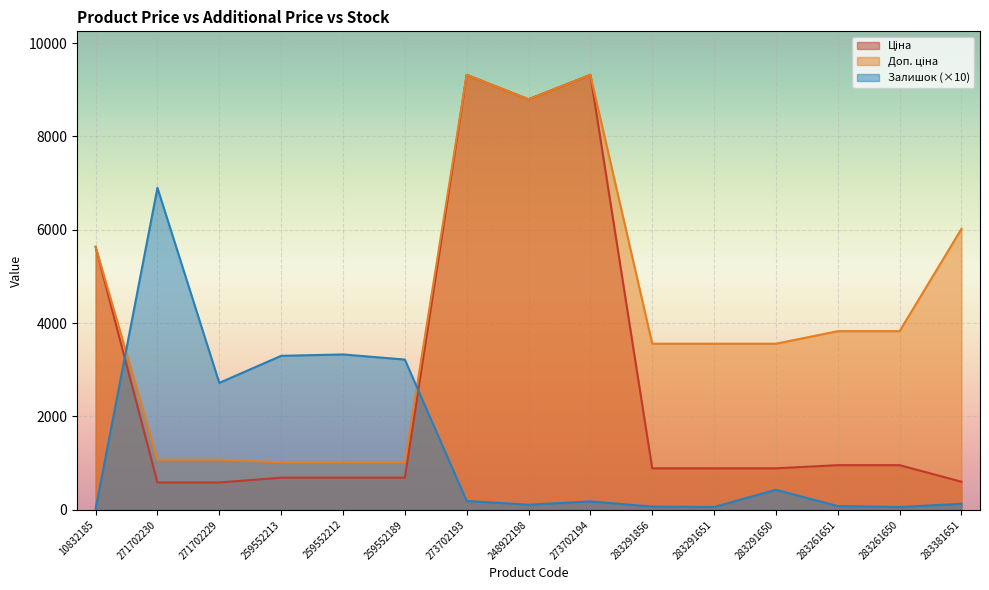

What is the total value across all series at 273702193?

18832.8